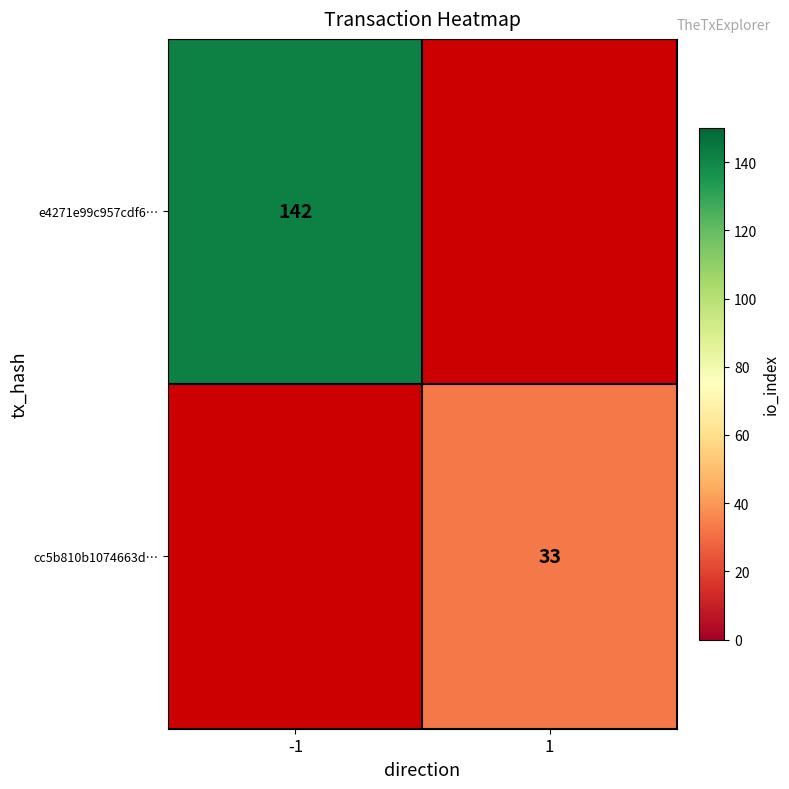

Is it true that e4271e99c957cdf6… equals 188 at -1?

False